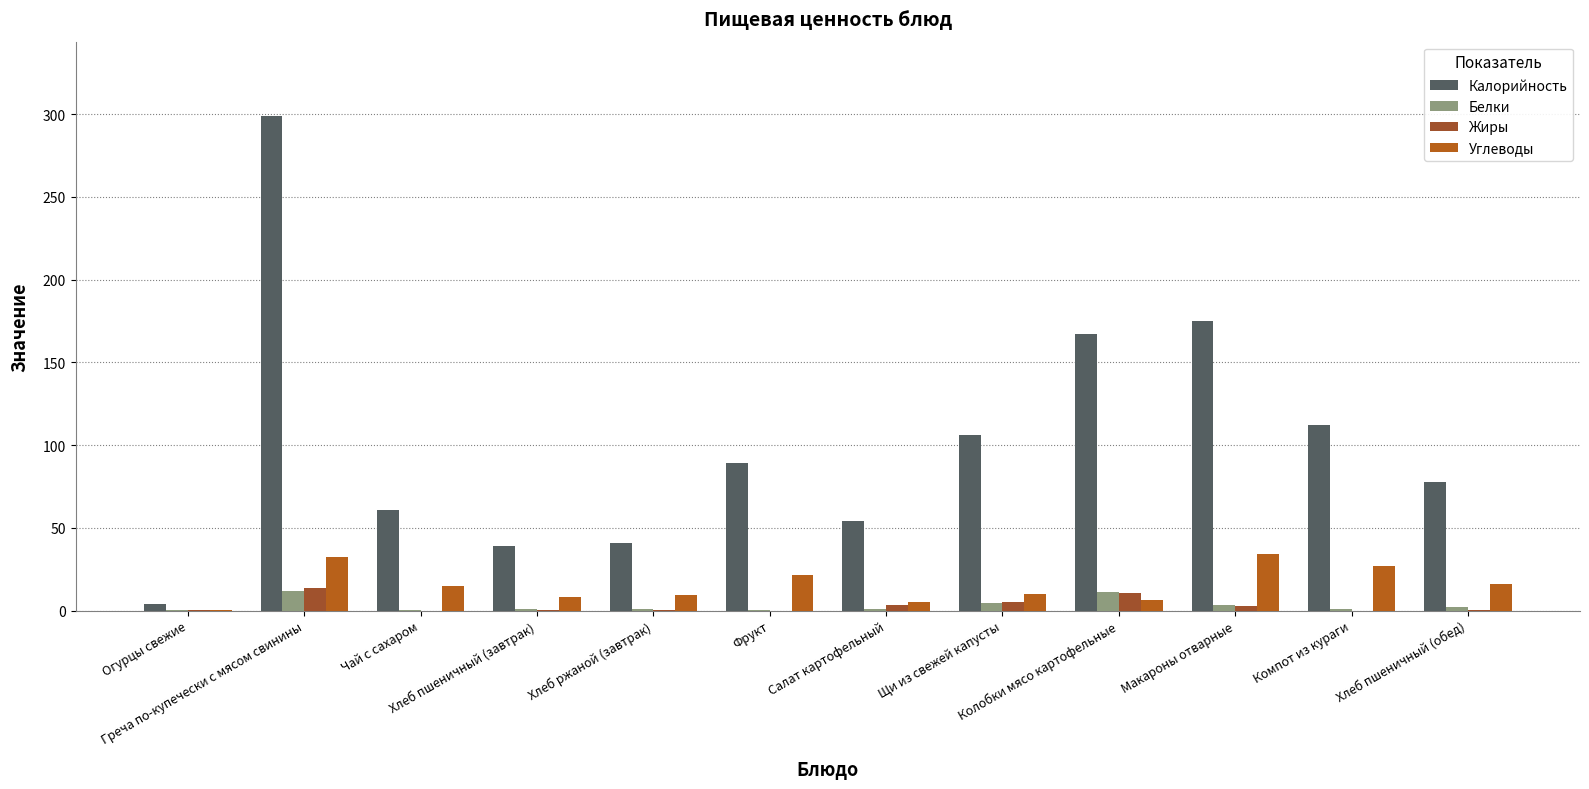

What is the value of the Жиры bar at the 2nd from the left?

13.5